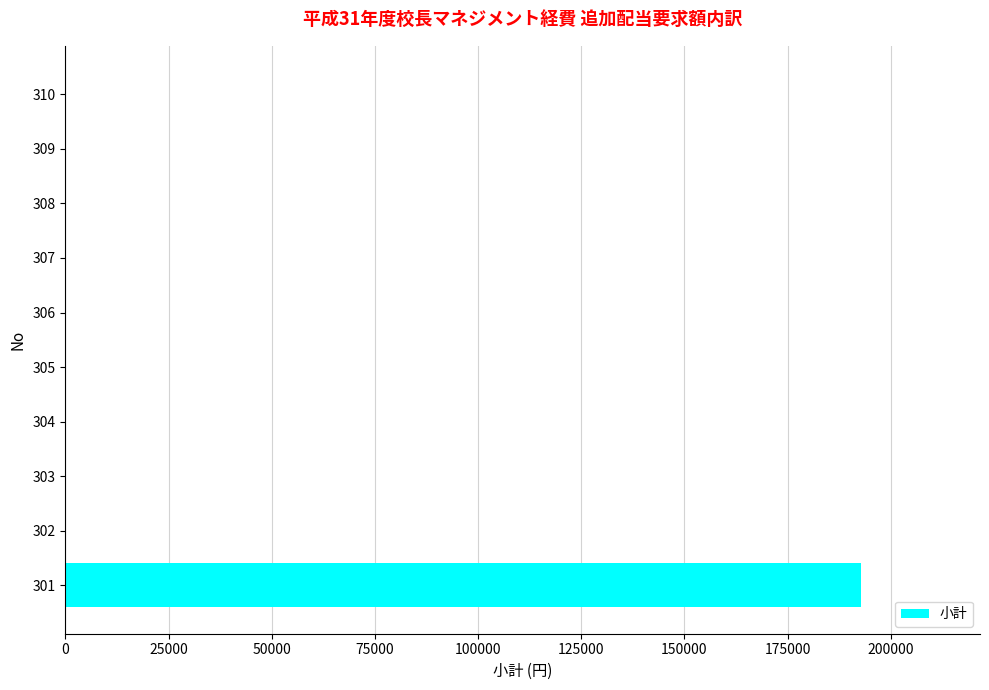

Count the number of values greater than 0.

1